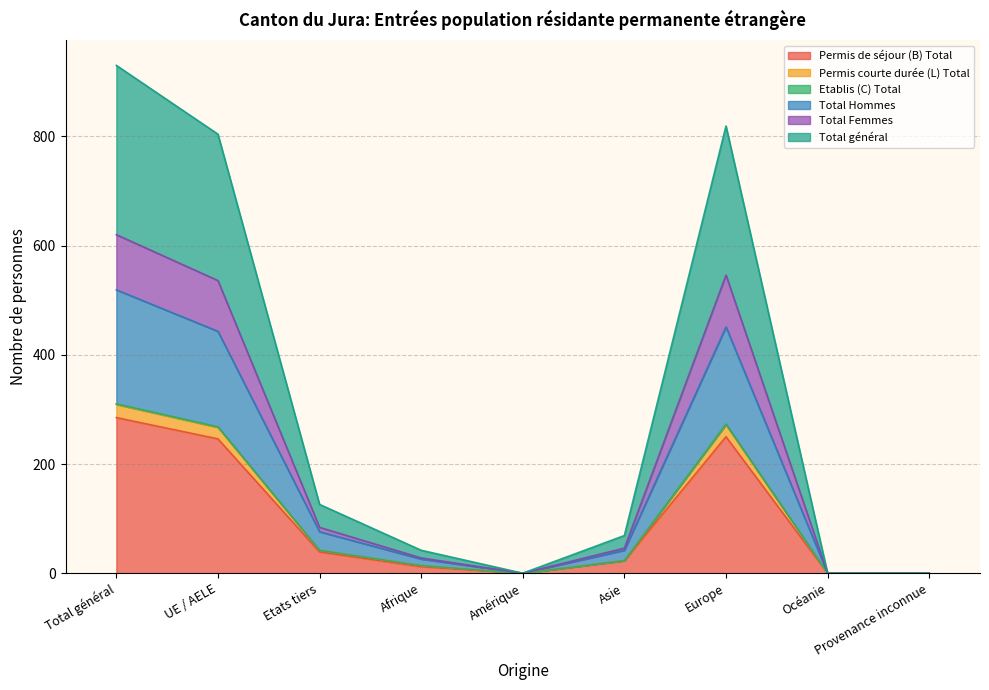

Where is the first local minimum for Permis de séjour (B) Total?

Amérique